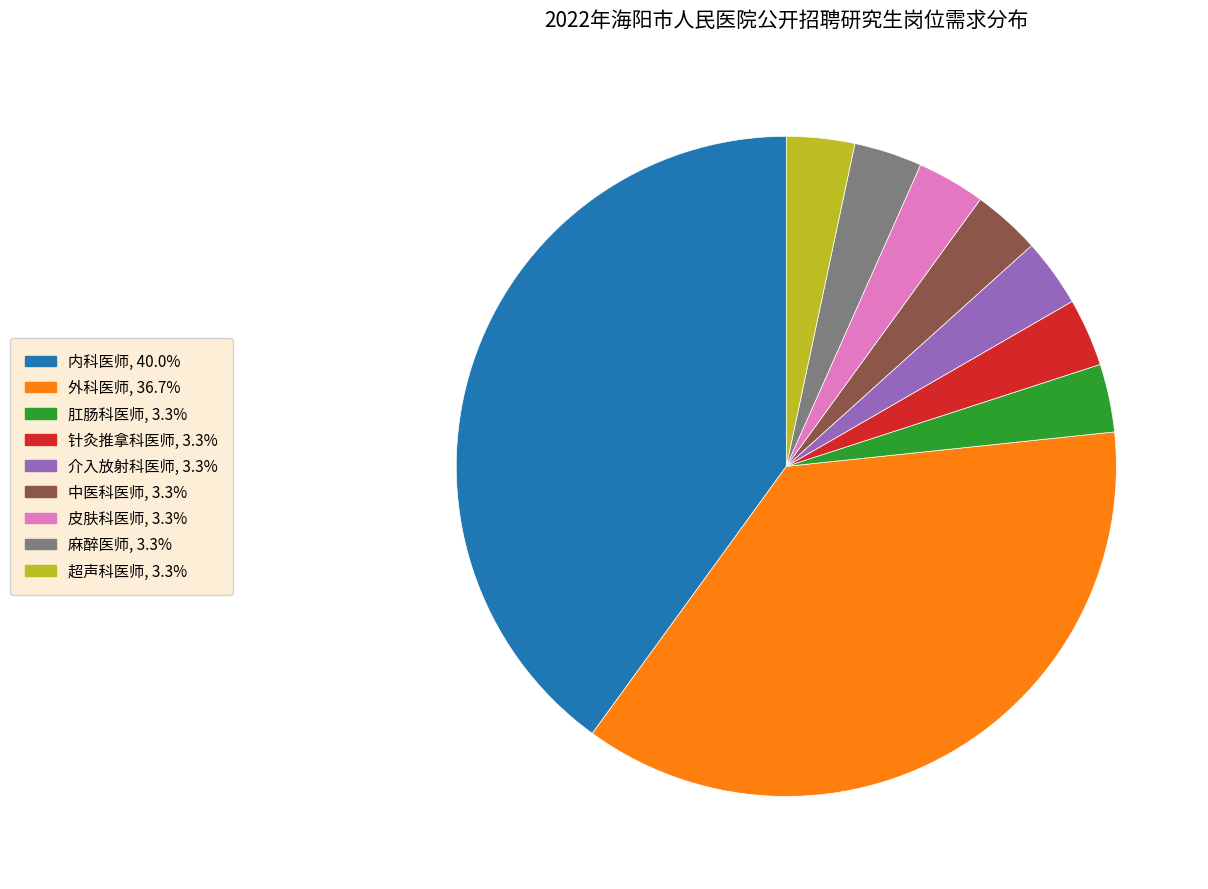

Do 针灸推拿科医师 and 内科医师 together represent more than half of the pie?

No